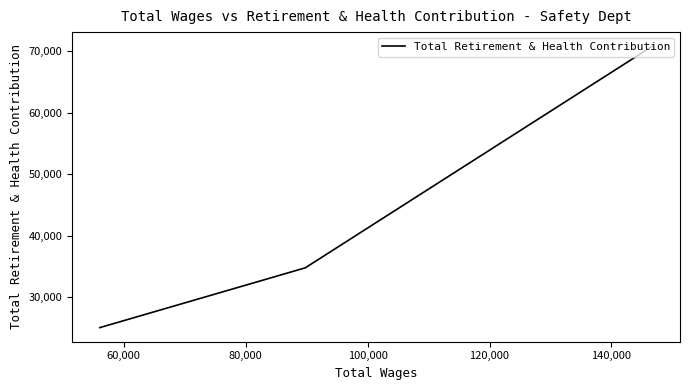

How many lines are shown in the chart?

1